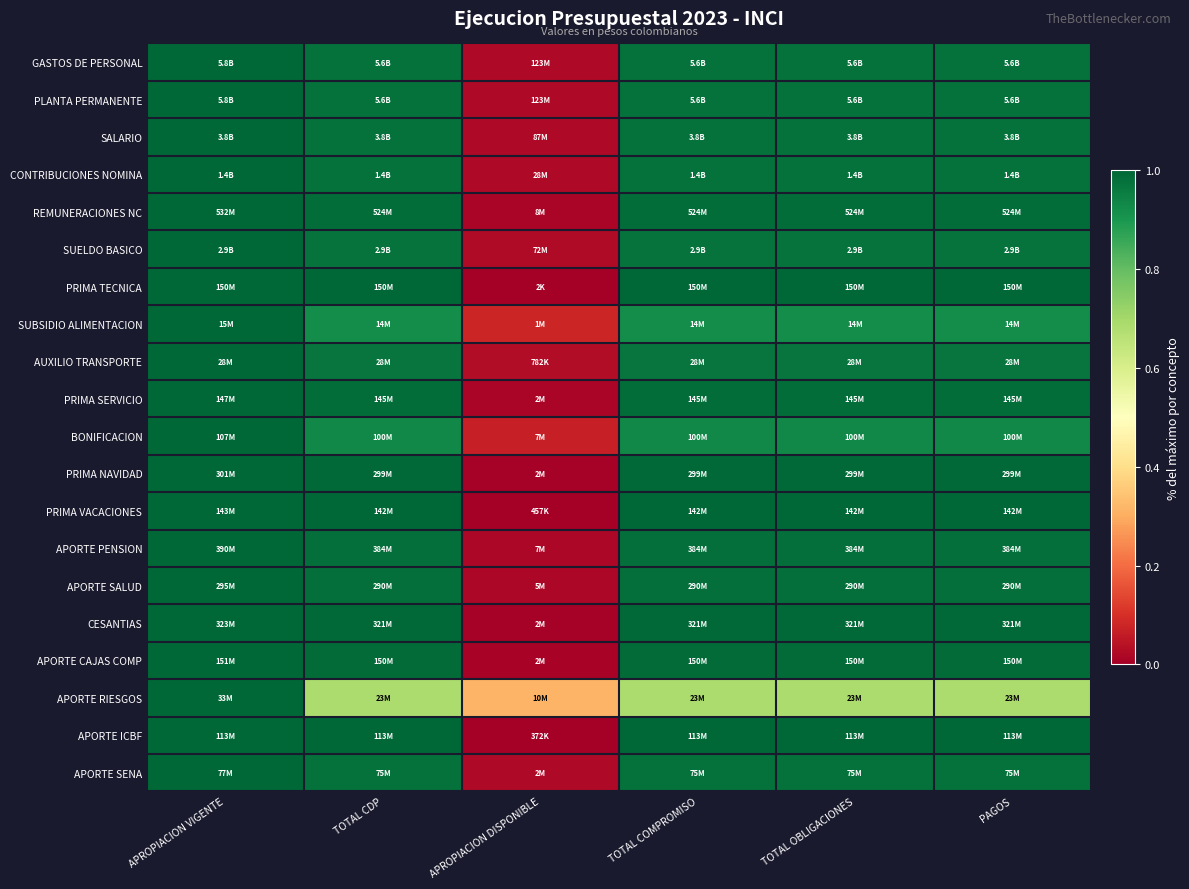

Reading left to right, list all the values displayed in this chart.

GASTOS DE PERSONAL: APROPIACION VIGENTE=1.0	TOTAL CDP=1.0	APROPIACION DISPONIBLE=0.0	TOTAL COMPROMISO=1.0	TOTAL OBLIGACIONES=1.0	PAGOS=1.0
PLANTA PERMANENTE: APROPIACION VIGENTE=1.0	TOTAL CDP=1.0	APROPIACION DISPONIBLE=0.0	TOTAL COMPROMISO=1.0	TOTAL OBLIGACIONES=1.0	PAGOS=1.0
SALARIO: APROPIACION VIGENTE=1.0	TOTAL CDP=1.0	APROPIACION DISPONIBLE=0.0	TOTAL COMPROMISO=1.0	TOTAL OBLIGACIONES=1.0	PAGOS=1.0
CONTRIBUCIONES NOMINA: APROPIACION VIGENTE=1.0	TOTAL CDP=1.0	APROPIACION DISPONIBLE=0.0	TOTAL COMPROMISO=1.0	TOTAL OBLIGACIONES=1.0	PAGOS=1.0
REMUNERACIONES NC: APROPIACION VIGENTE=1.0	TOTAL CDP=1.0	APROPIACION DISPONIBLE=0.0	TOTAL COMPROMISO=1.0	TOTAL OBLIGACIONES=1.0	PAGOS=1.0
SUELDO BASICO: APROPIACION VIGENTE=1.0	TOTAL CDP=1.0	APROPIACION DISPONIBLE=0.0	TOTAL COMPROMISO=1.0	TOTAL OBLIGACIONES=1.0	PAGOS=1.0
PRIMA TECNICA: APROPIACION VIGENTE=1.0	TOTAL CDP=1.0	APROPIACION DISPONIBLE=0.0	TOTAL COMPROMISO=1.0	TOTAL OBLIGACIONES=1.0	PAGOS=1.0
SUBSIDIO ALIMENTACION: APROPIACION VIGENTE=1.0	TOTAL CDP=0.9	APROPIACION DISPONIBLE=0.1	TOTAL COMPROMISO=0.9	TOTAL OBLIGACIONES=0.9	PAGOS=0.9
AUXILIO TRANSPORTE: APROPIACION VIGENTE=1.0	TOTAL CDP=1.0	APROPIACION DISPONIBLE=0.0	TOTAL COMPROMISO=1.0	TOTAL OBLIGACIONES=1.0	PAGOS=1.0
PRIMA SERVICIO: APROPIACION VIGENTE=1.0	TOTAL CDP=1.0	APROPIACION DISPONIBLE=0.0	TOTAL COMPROMISO=1.0	TOTAL OBLIGACIONES=1.0	PAGOS=1.0
BONIFICACION: APROPIACION VIGENTE=1.0	TOTAL CDP=0.9	APROPIACION DISPONIBLE=0.1	TOTAL COMPROMISO=0.9	TOTAL OBLIGACIONES=0.9	PAGOS=0.9
PRIMA NAVIDAD: APROPIACION VIGENTE=1.0	TOTAL CDP=1.0	APROPIACION DISPONIBLE=0.0	TOTAL COMPROMISO=1.0	TOTAL OBLIGACIONES=1.0	PAGOS=1.0
PRIMA VACACIONES: APROPIACION VIGENTE=1.0	TOTAL CDP=1.0	APROPIACION DISPONIBLE=0.0	TOTAL COMPROMISO=1.0	TOTAL OBLIGACIONES=1.0	PAGOS=1.0
APORTE PENSION: APROPIACION VIGENTE=1.0	TOTAL CDP=1.0	APROPIACION DISPONIBLE=0.0	TOTAL COMPROMISO=1.0	TOTAL OBLIGACIONES=1.0	PAGOS=1.0
APORTE SALUD: APROPIACION VIGENTE=1.0	TOTAL CDP=1.0	APROPIACION DISPONIBLE=0.0	TOTAL COMPROMISO=1.0	TOTAL OBLIGACIONES=1.0	PAGOS=1.0
CESANTIAS: APROPIACION VIGENTE=1.0	TOTAL CDP=1.0	APROPIACION DISPONIBLE=0.0	TOTAL COMPROMISO=1.0	TOTAL OBLIGACIONES=1.0	PAGOS=1.0
APORTE CAJAS COMP: APROPIACION VIGENTE=1.0	TOTAL CDP=1.0	APROPIACION DISPONIBLE=0.0	TOTAL COMPROMISO=1.0	TOTAL OBLIGACIONES=1.0	PAGOS=1.0
APORTE RIESGOS: APROPIACION VIGENTE=1.0	TOTAL CDP=0.7	APROPIACION DISPONIBLE=0.3	TOTAL COMPROMISO=0.7	TOTAL OBLIGACIONES=0.7	PAGOS=0.7
APORTE ICBF: APROPIACION VIGENTE=1.0	TOTAL CDP=1.0	APROPIACION DISPONIBLE=0.0	TOTAL COMPROMISO=1.0	TOTAL OBLIGACIONES=1.0	PAGOS=1.0
APORTE SENA: APROPIACION VIGENTE=1.0	TOTAL CDP=1.0	APROPIACION DISPONIBLE=0.0	TOTAL COMPROMISO=1.0	TOTAL OBLIGACIONES=1.0	PAGOS=1.0